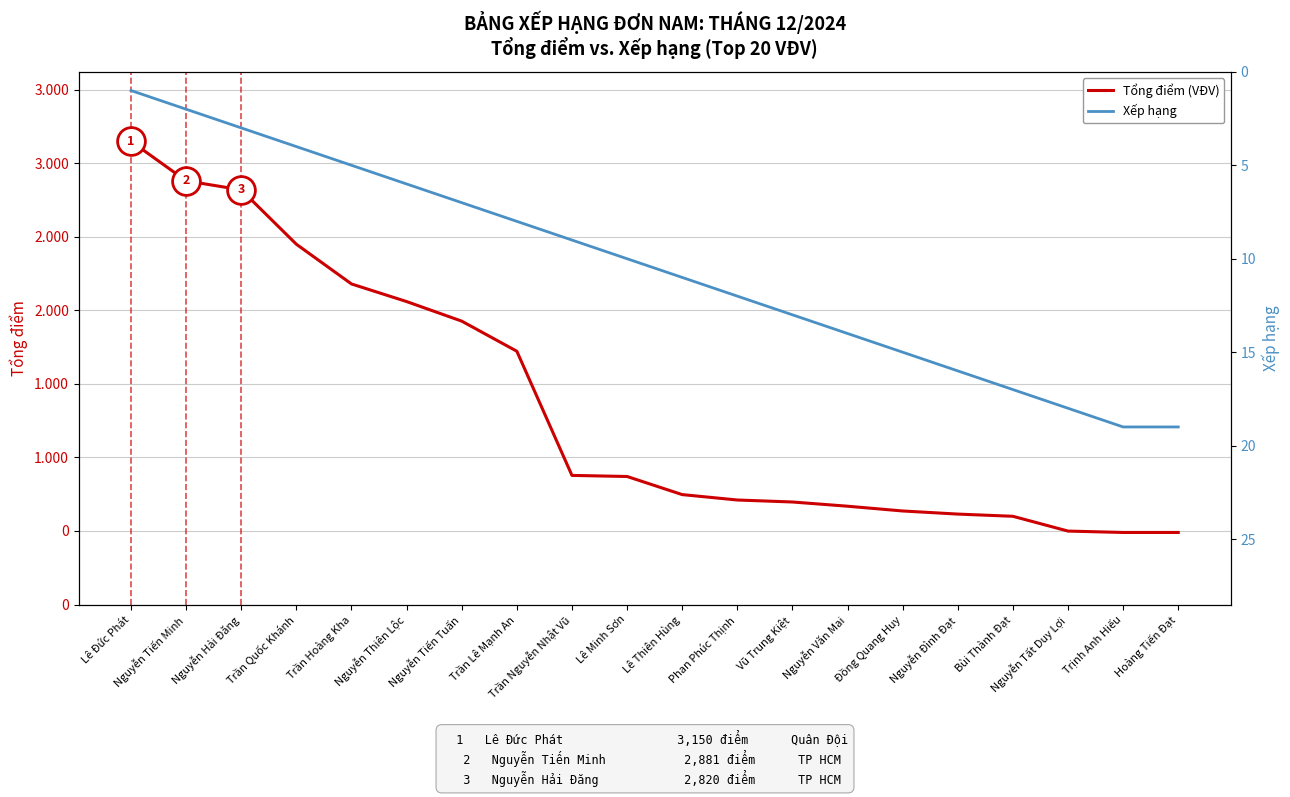

Count the number of data series in this chart.

2